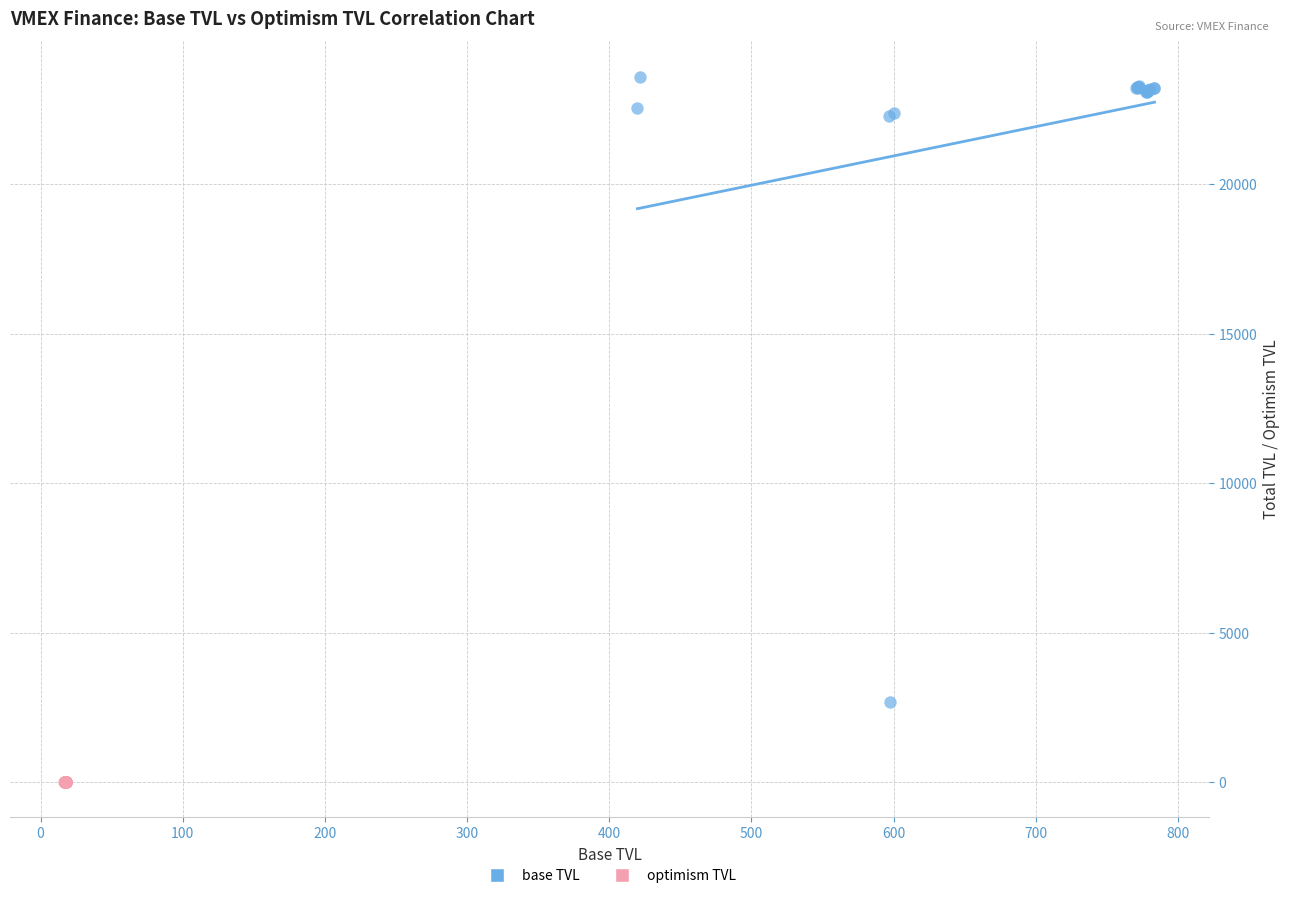

Which series reaches the maximum Y coordinate?

base TVL